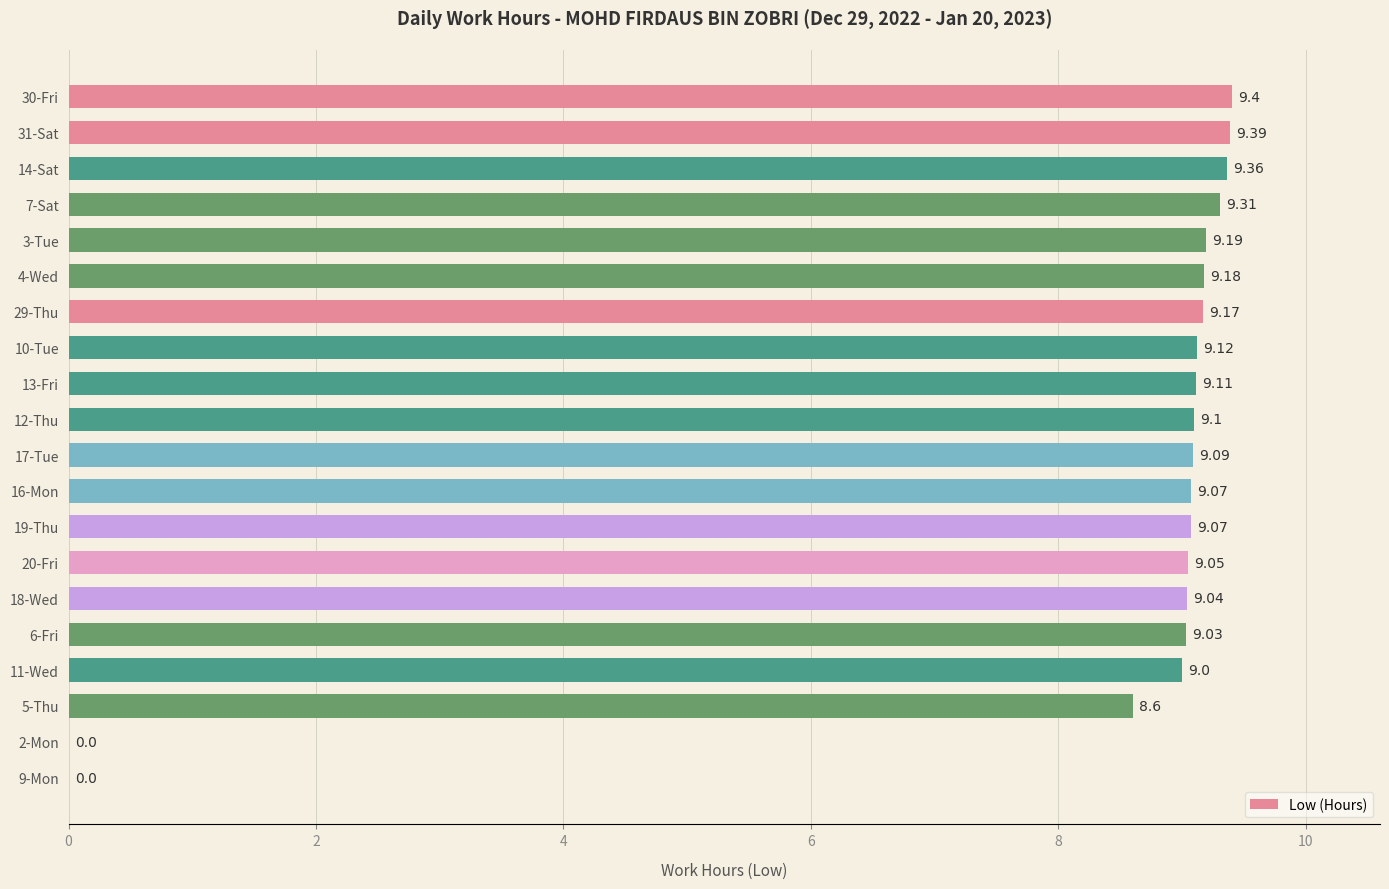

What is the sum of the values at 16-Mon and 6-Fri?

18.1